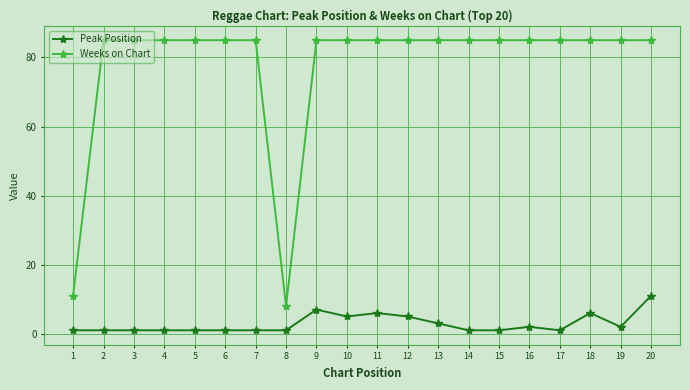

The value of Weeks on Chart at 18 is 118. True or false?

False